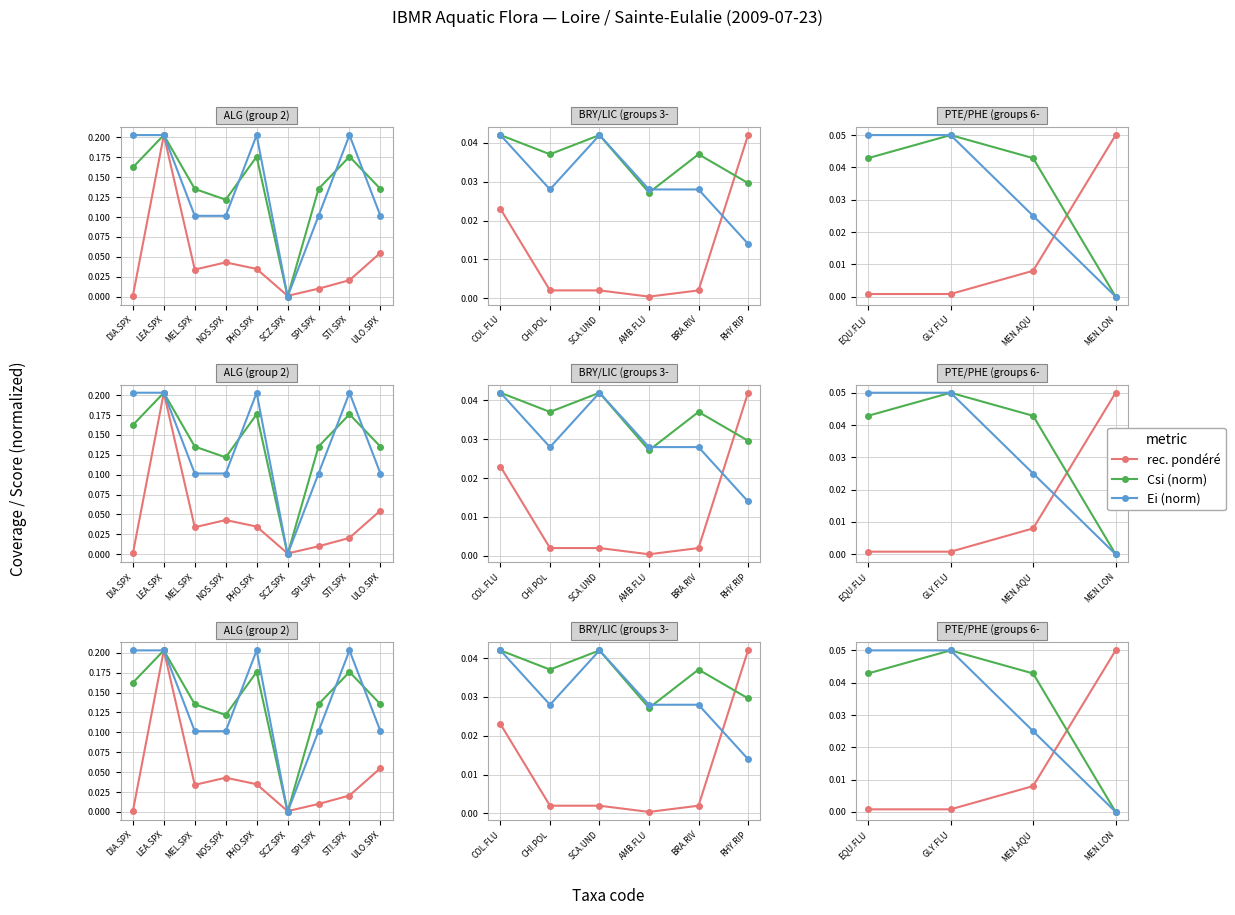

What position from the left is MEN.LON?

4